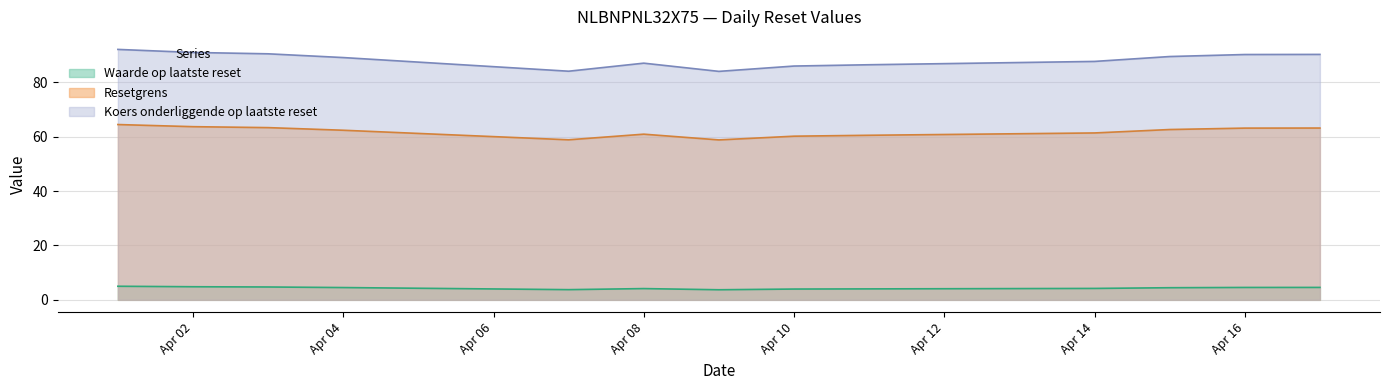

Where does the Waarde op laatste reset series first go above 4?

2025-04-01